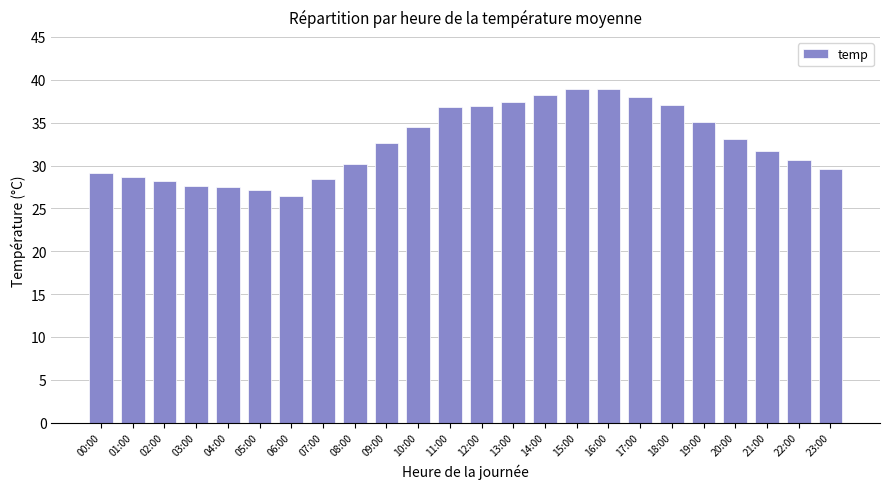

Is it true that the value at 00:00 is 15.6?

False